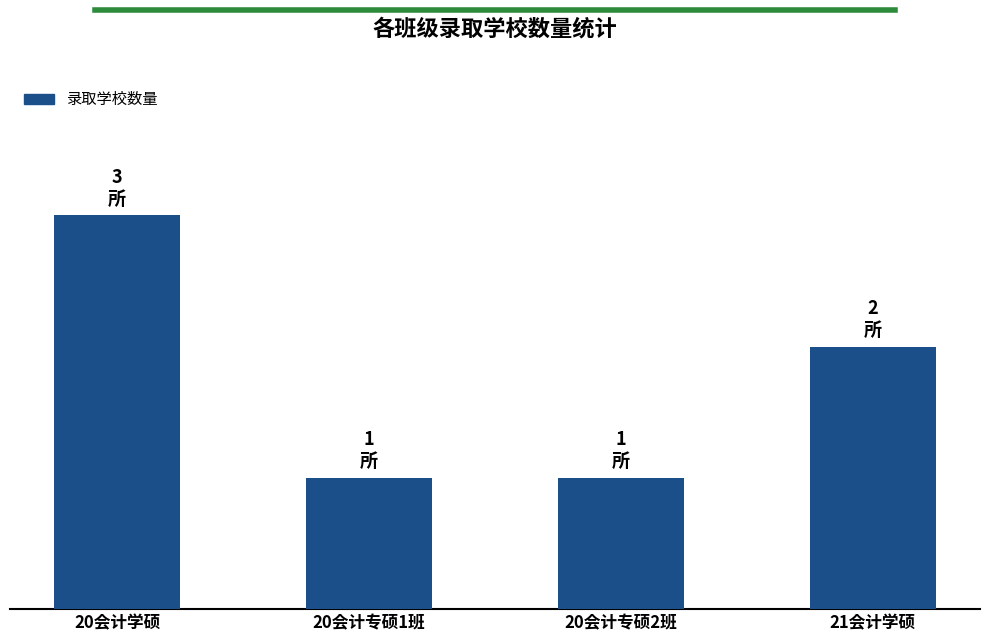

Are the bars horizontal?

No